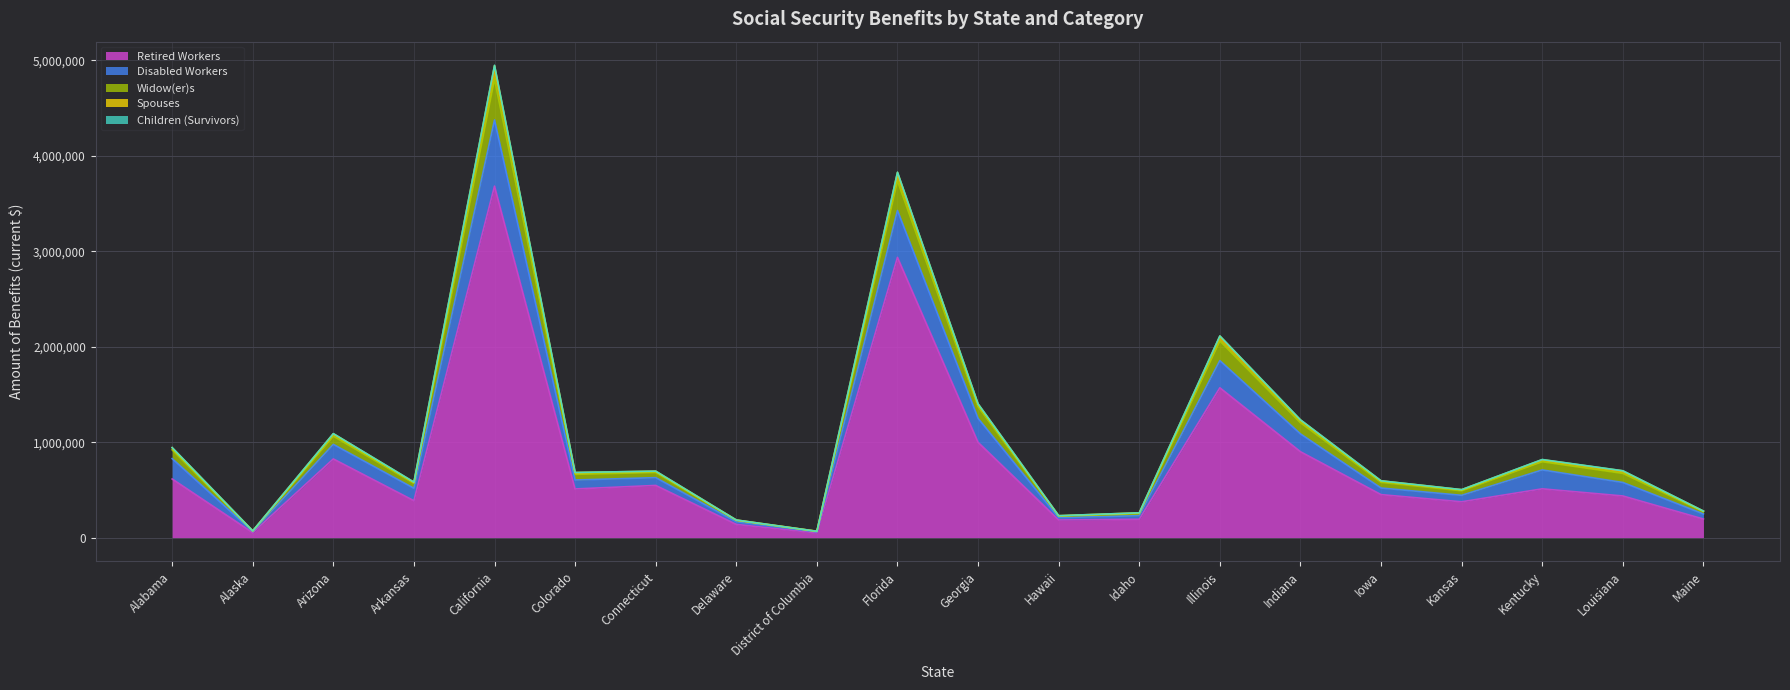

At which category does Widow(er)s reach its first local valley?

Alaska